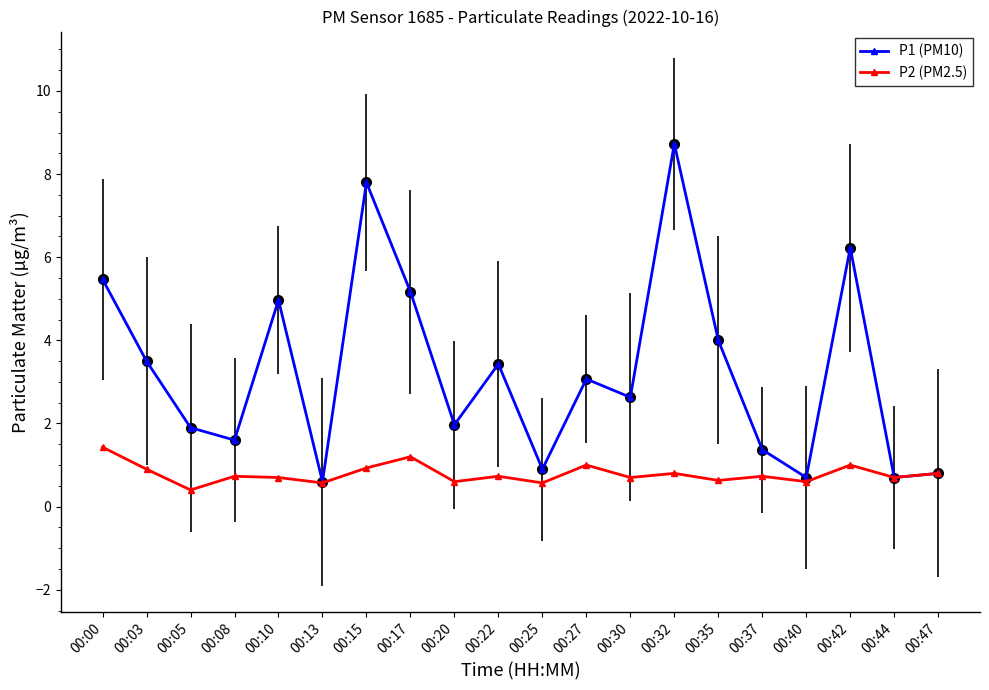

What is the total value across all series at 00:05?

2.3